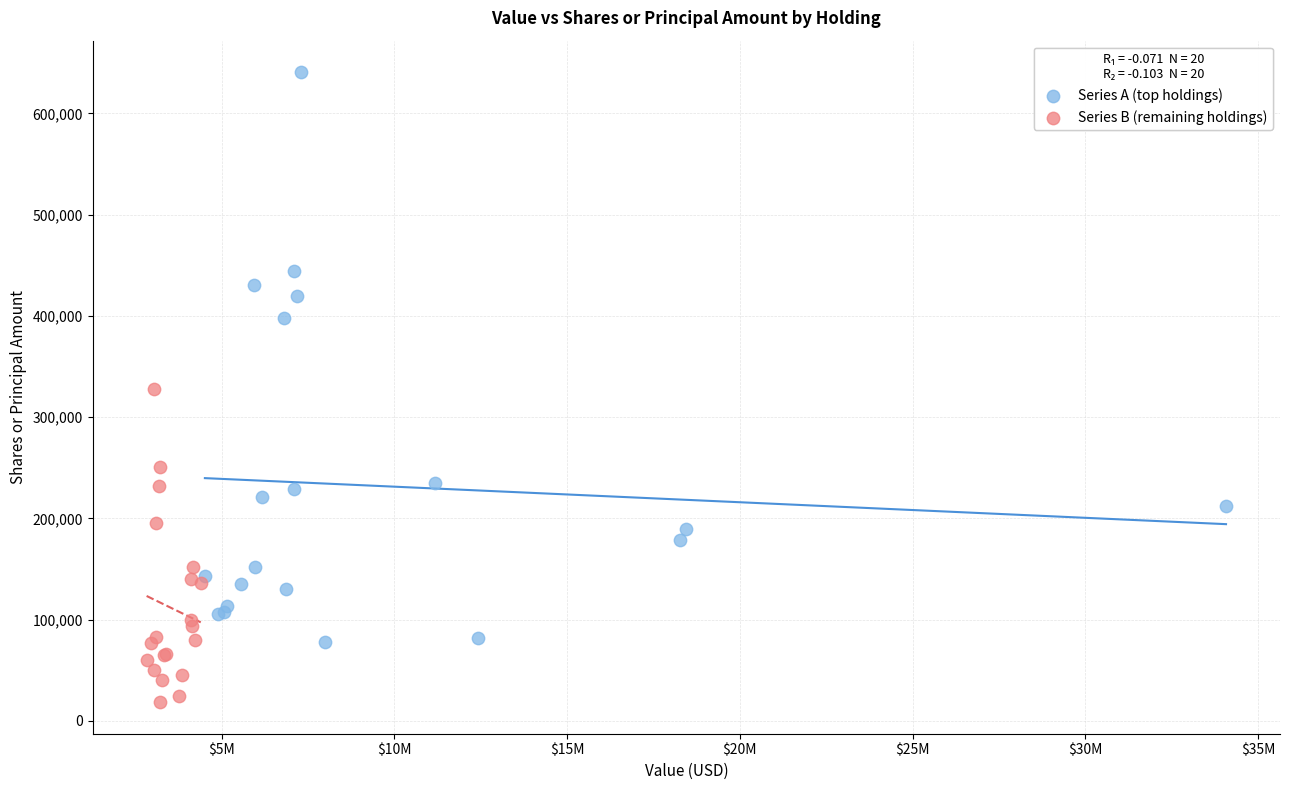

Which series contains the highest Y value?

Series A (top holdings)